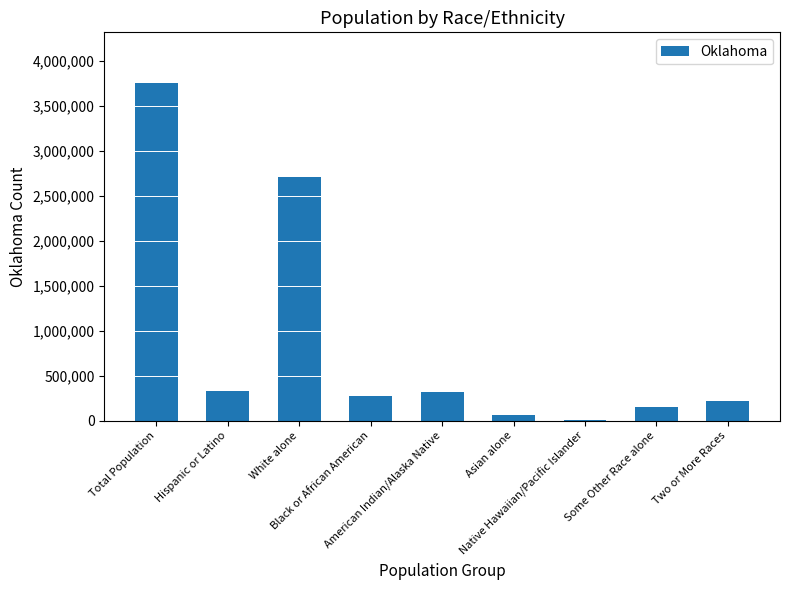

Read the value at Hispanic or Latino, to the nearest 100.

332000